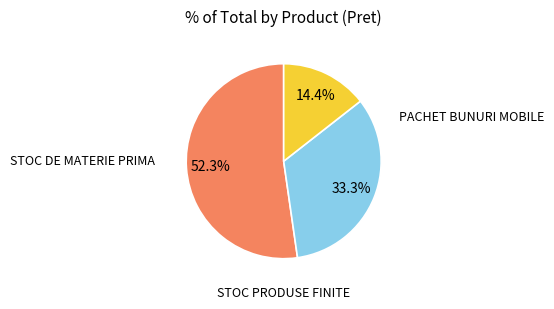

Is there any slice that represents more than half of the pie?

Yes